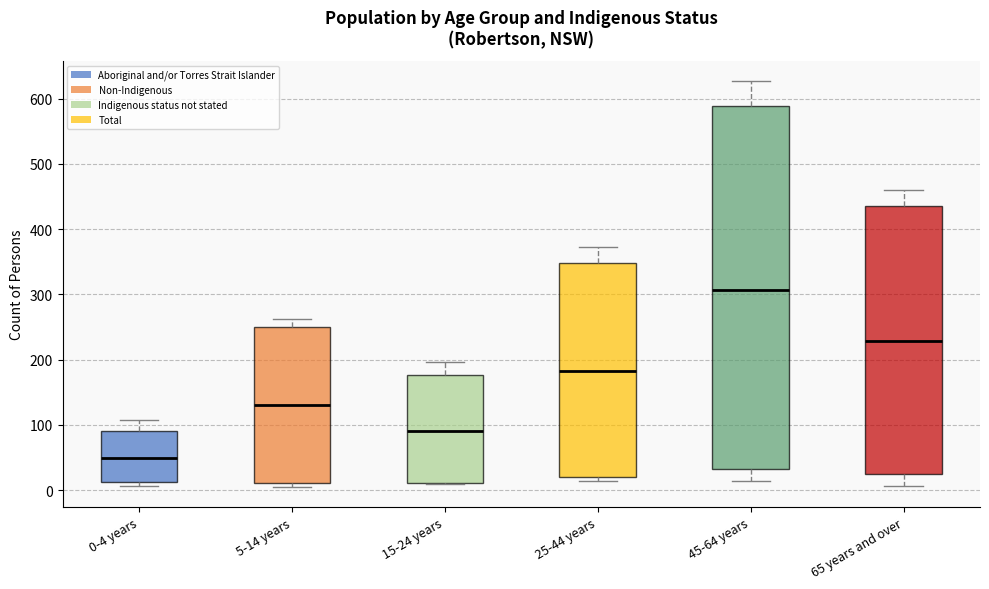

Reading left to right, read every box against the y-axis: the position of its median line, the range the box covers, and the ends of its whiskers. The values are not printed on the chart, so give them approximately, as read against the axis.

0-4 years: median 50, box 10 to 90, whiskers 10 (just below the box's lower edge) to 110
5-14 years: median 130, box 10 to 250, whiskers 10 (just below the box's lower edge) to 260
15-24 years: median 90, box 10 to 180, whiskers 10 to 200
25-44 years: median 180, box 20 to 350, whiskers 10 to 370
45-64 years: median 310, box 30 to 590, whiskers 10 to 630
65 years and over: median 230, box 20 to 440, whiskers 10 to 460